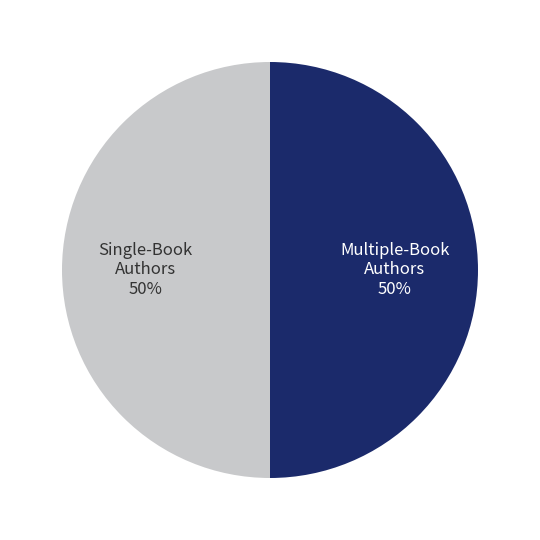

To the nearest percent, what portion does Multiple-Book Authors represent?

50%